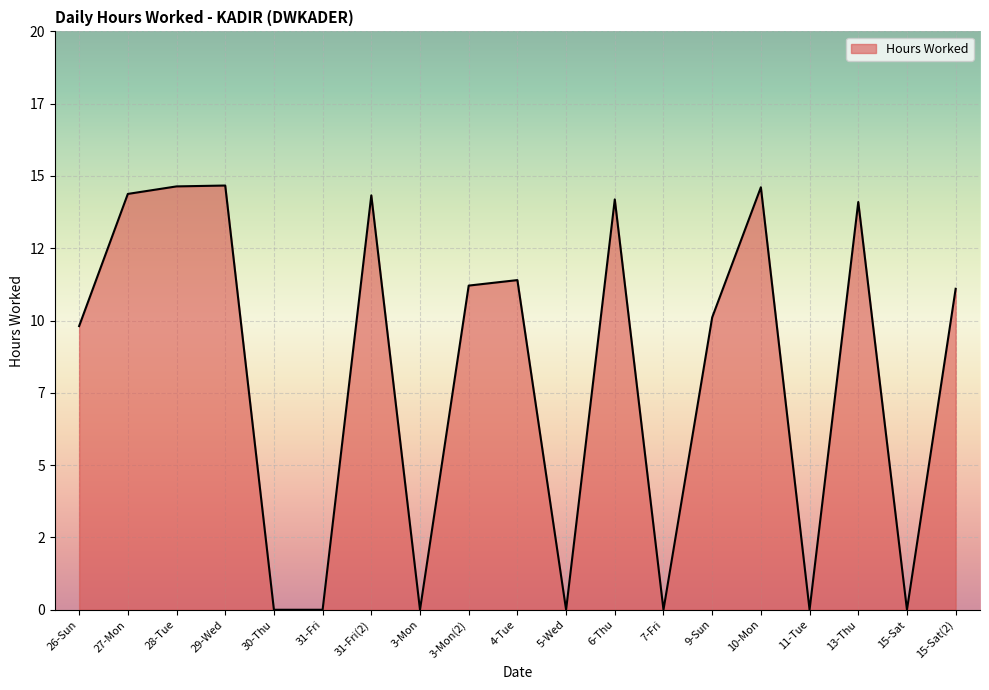

Rank the categories by value from highest to lowest.

29-Wed, 28-Tue, 10-Mon, 27-Mon, 31-Fri(2), 6-Thu, 13-Thu, 4-Tue, 3-Mon(2), 15-Sat(2), 9-Sun, 26-Sun, 30-Thu, 31-Fri, 3-Mon, 5-Wed, 7-Fri, 11-Tue, 15-Sat